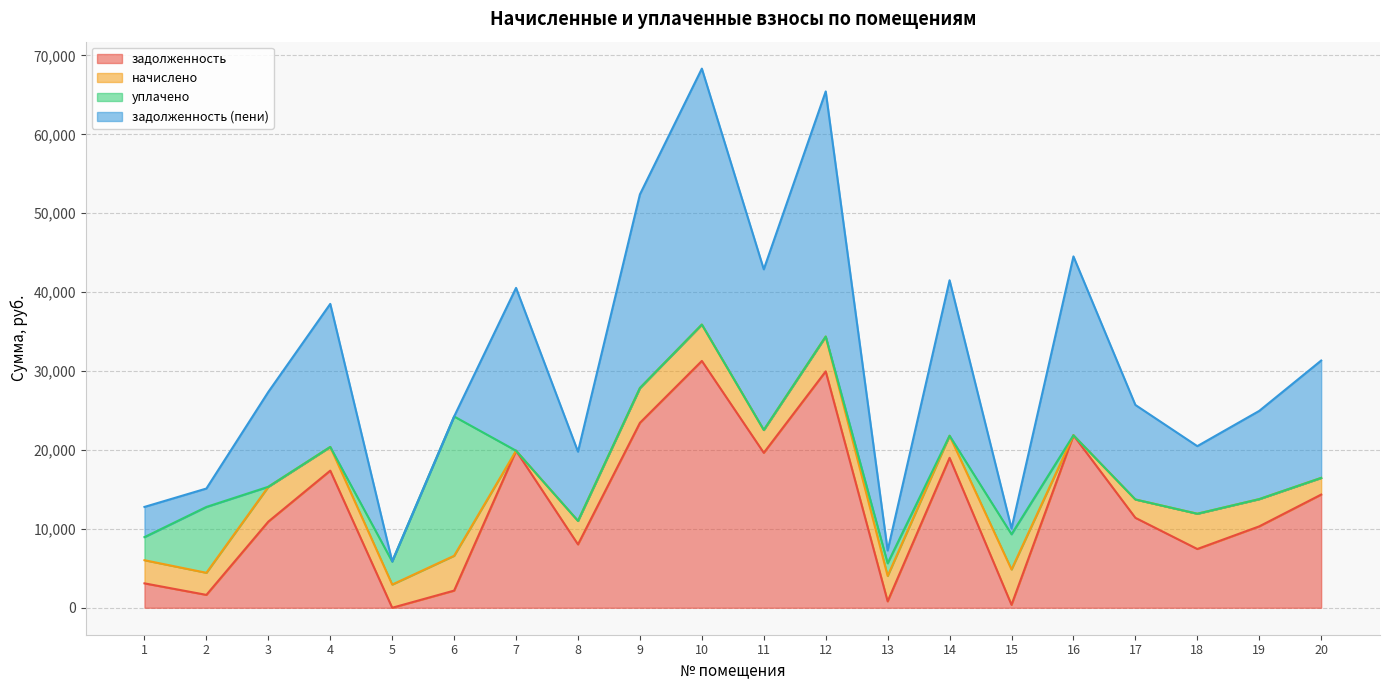

Which series changed the most between 4 and 18?

задолженность